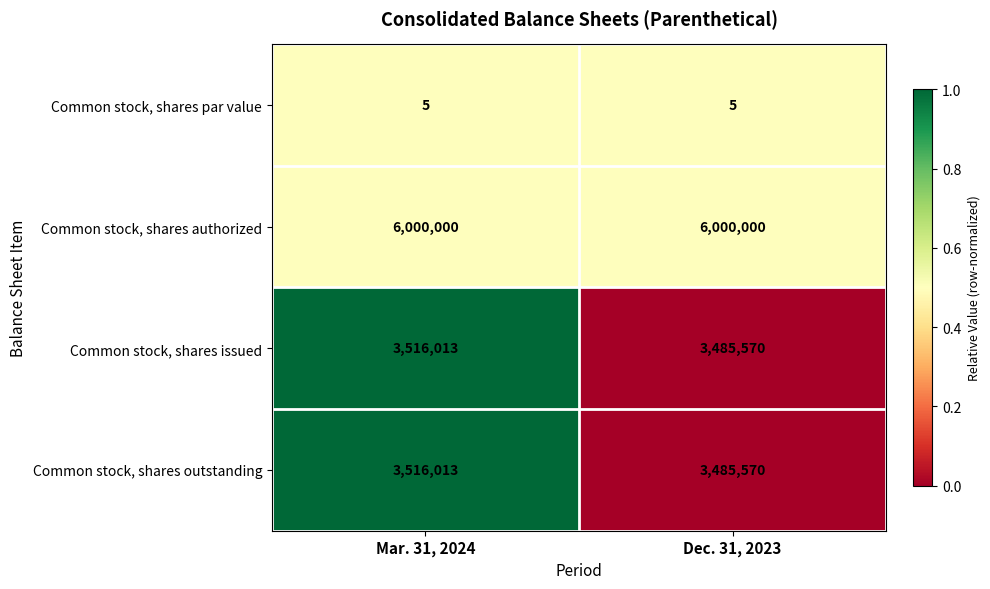

Read the Common stock, shares issued value at Mar. 31, 2024, to the nearest 100.

3516000